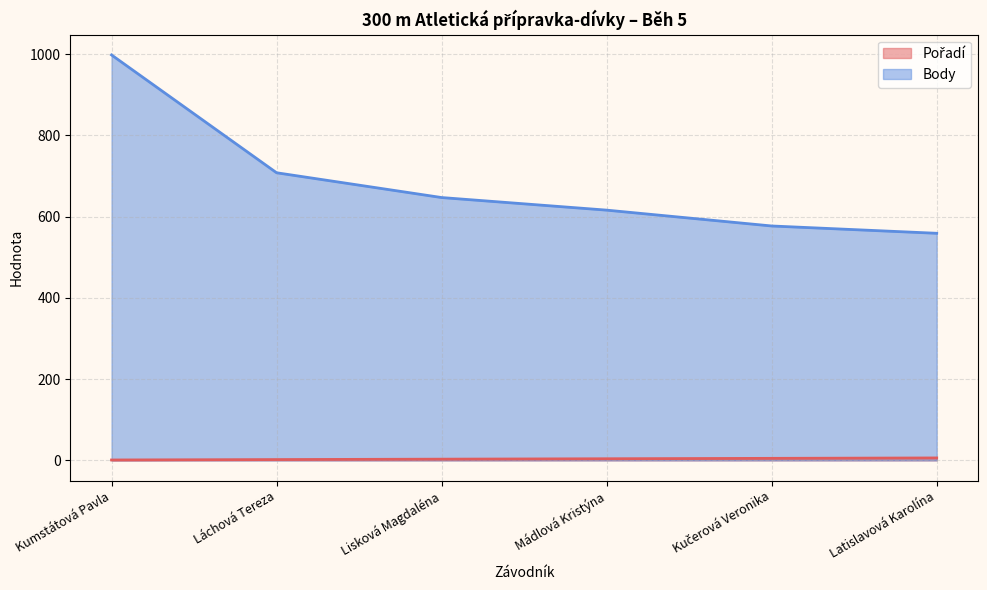

At which category is the sum across all series the highest?

Kumstátová Pavla